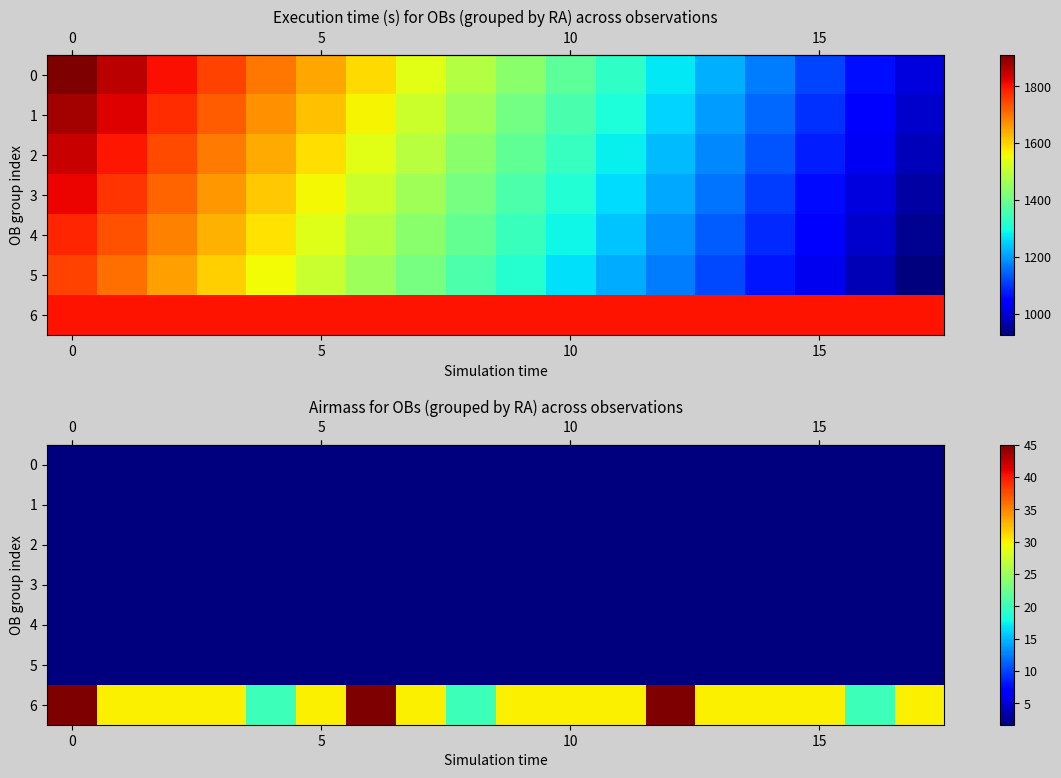

Is it true that row_3 equals 1.7 at 10?

True